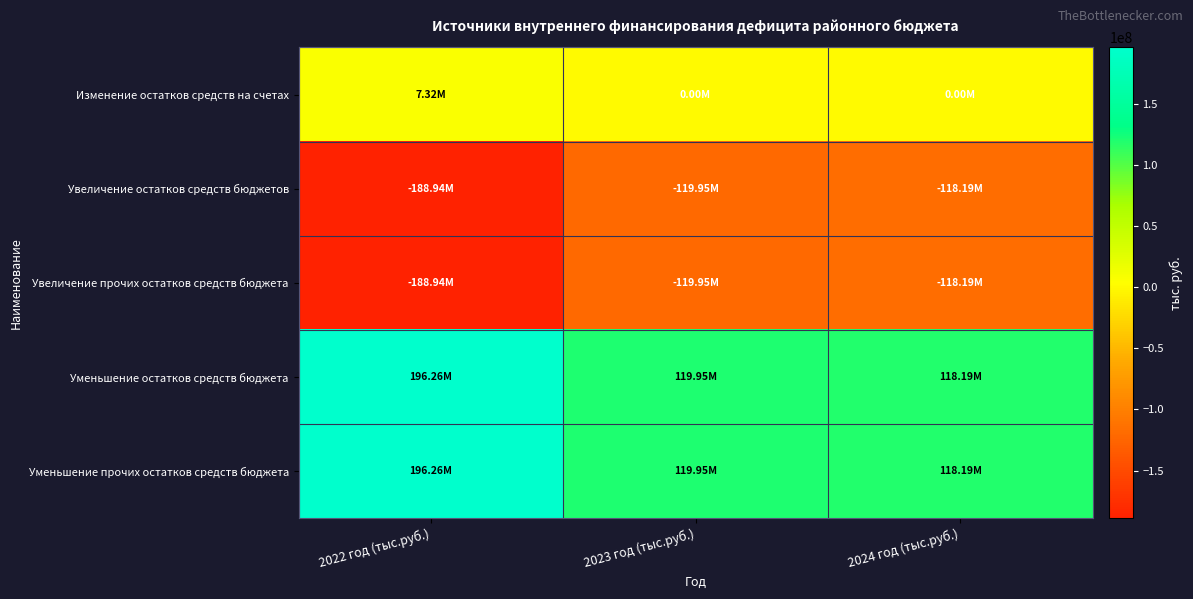

At which category does the chart reach its minimum across all series?

2022 год (тыс.руб.)